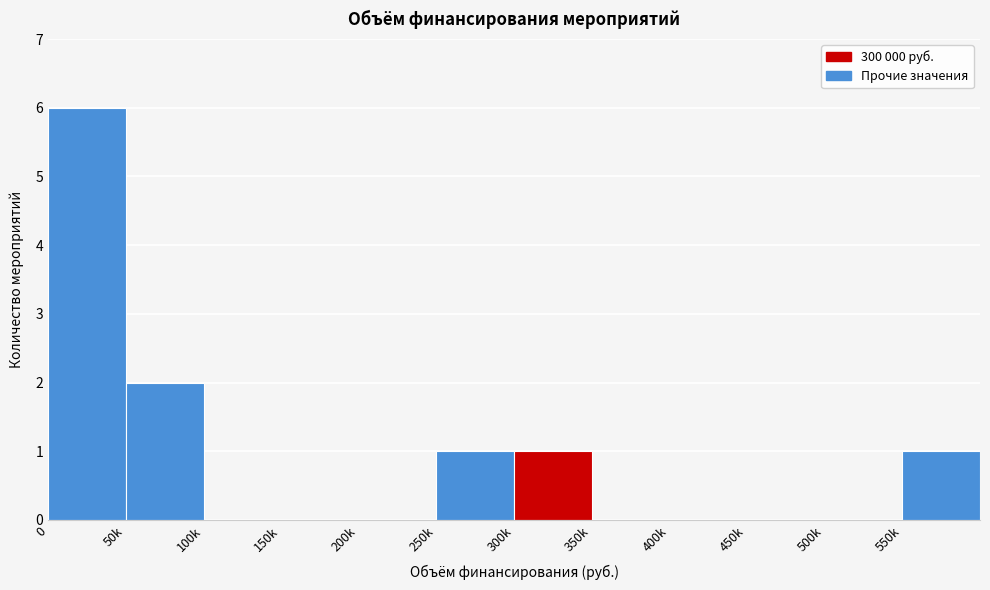

Reading right to left, what are all the values shown in this chart?

550k=1	500k=0	450k=0	400k=0	350k=0	300k=1	250k=1	200k=0	150k=0	100k=0	50k=2	0=6